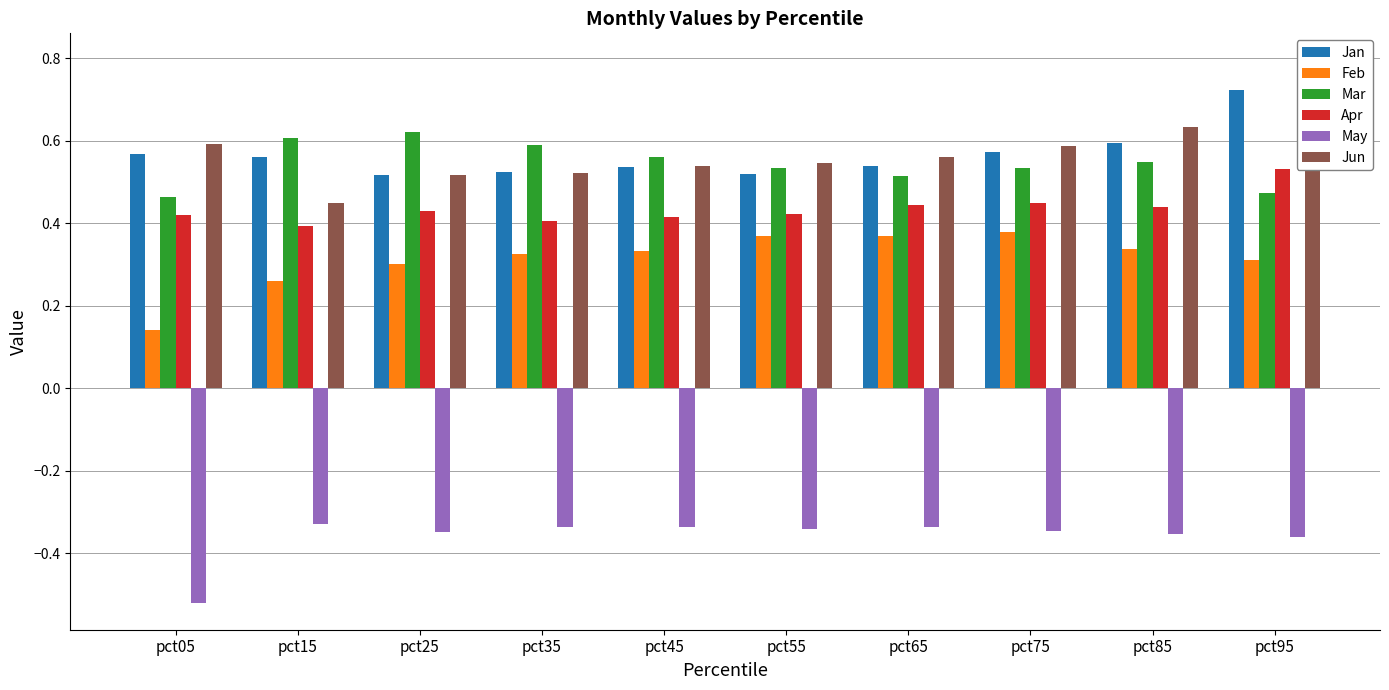

What is the value of the Feb bar at the 9th from the left?

0.3